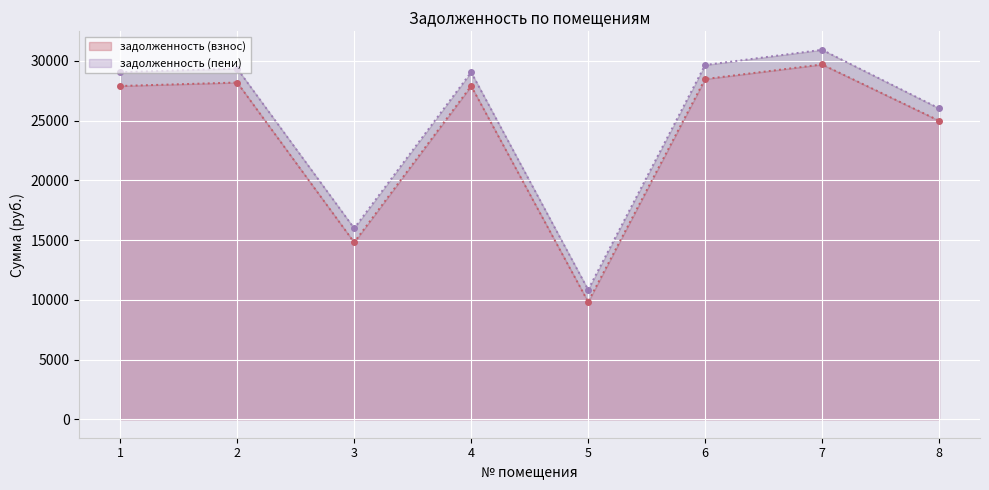

How many lines are shown in the chart?

2